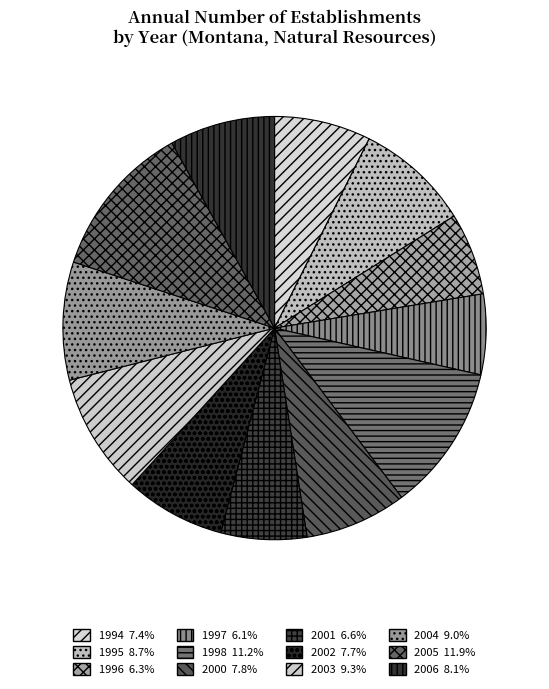

To the nearest percent, what percentage of the pie is 1998?

11%